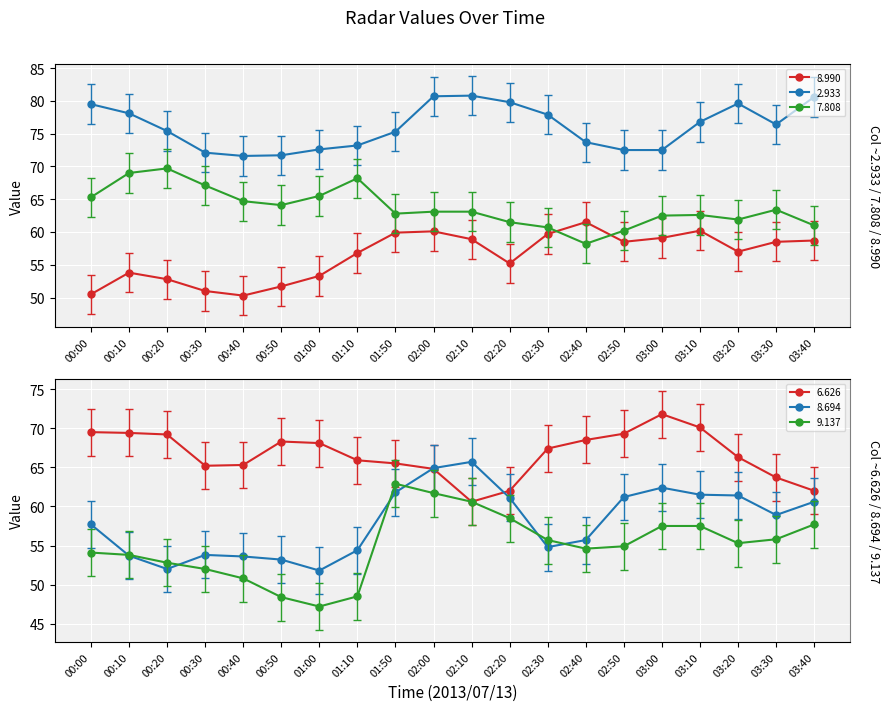

Where is 2.933 nearest to the value 76?

03:30